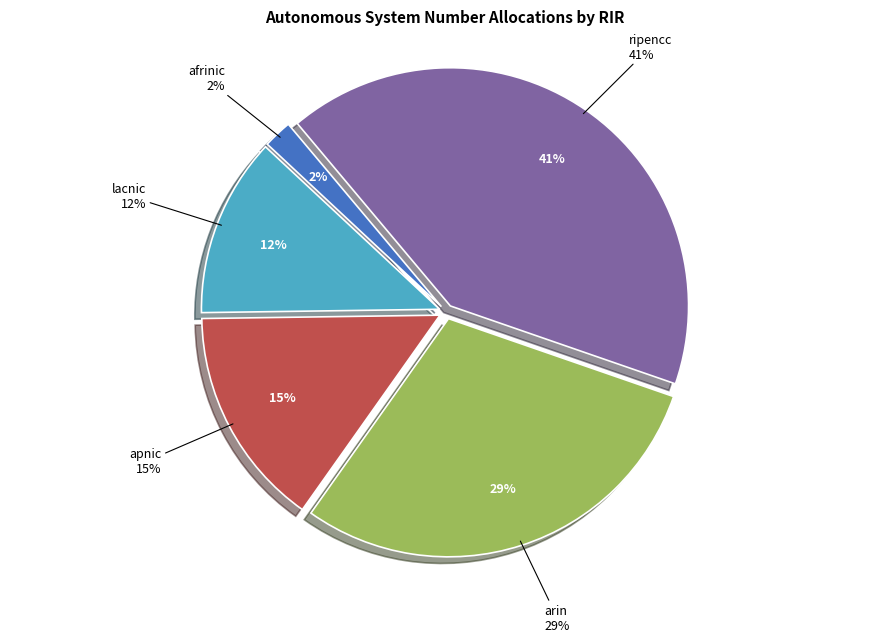

Which category has the biggest portion of the pie?

ripencc